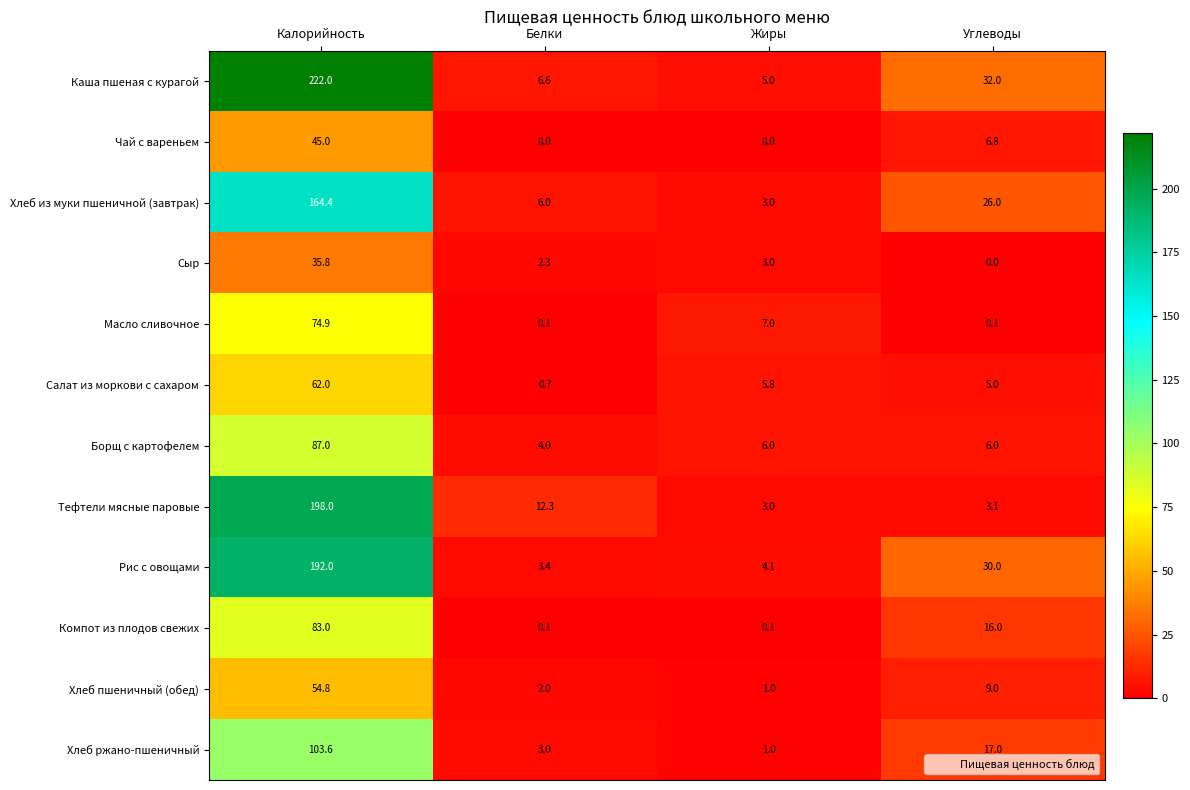

Which series has the widest spread of values?

Каша пшеная с курагой